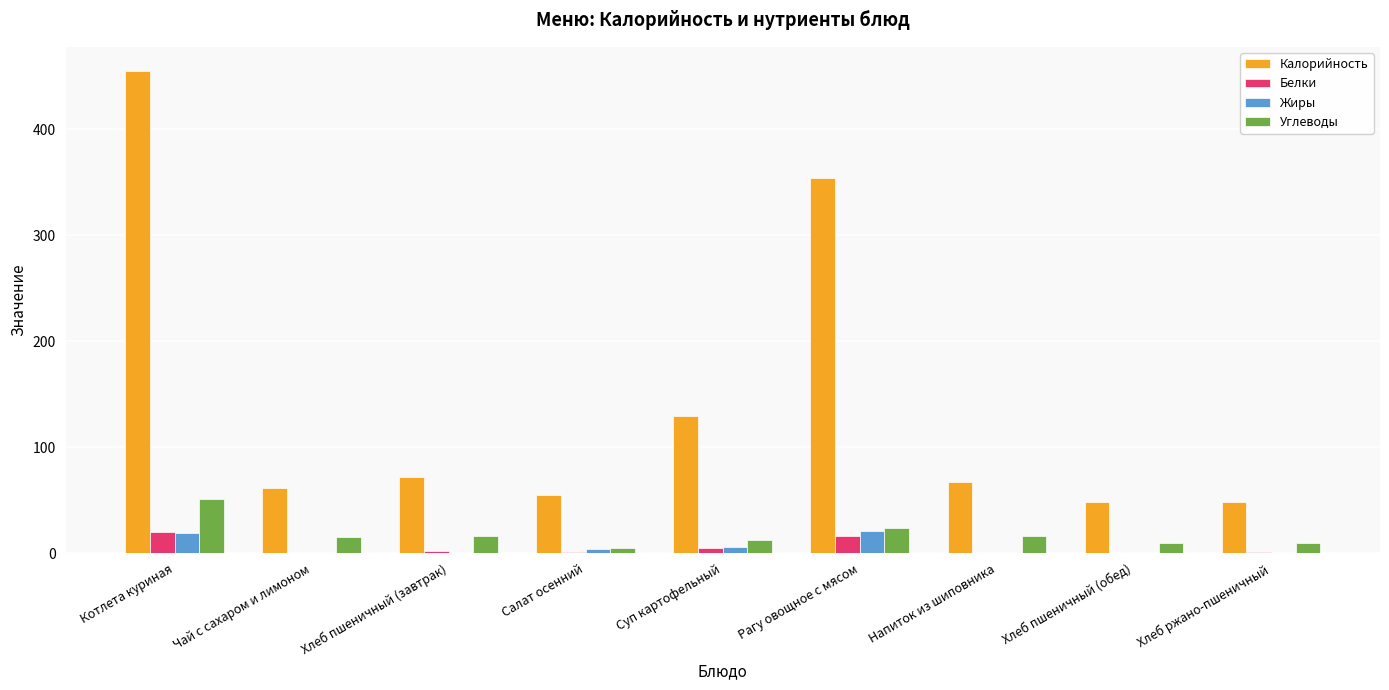

Is it true that Жиры equals 0 at Хлеб ржано-пшеничный?

True